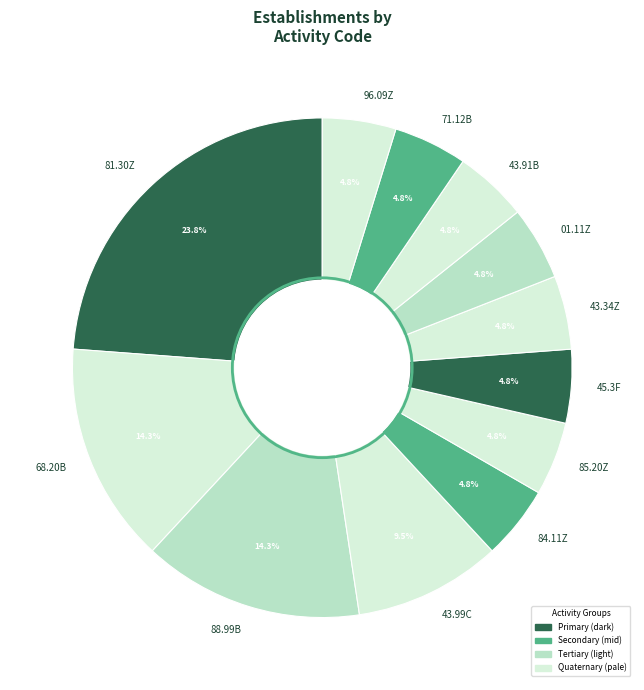

How many segments does this pie chart have?

12